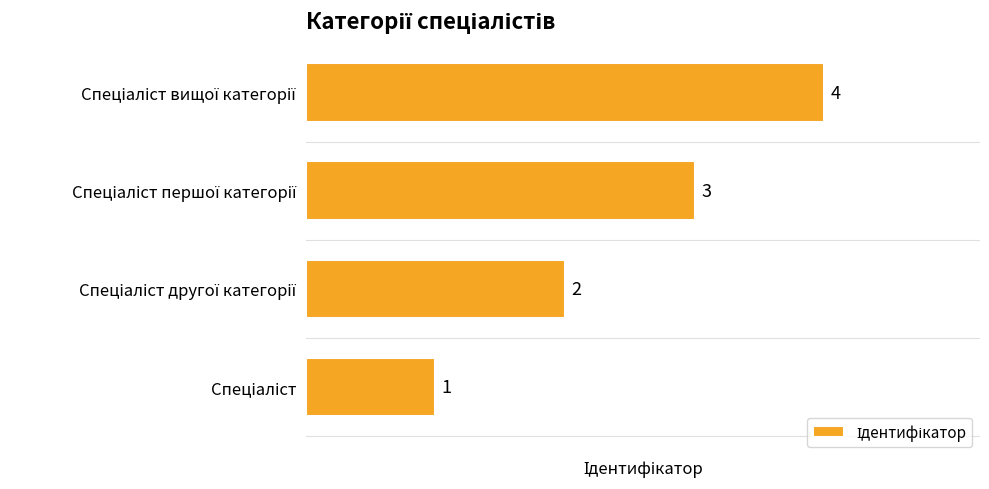

What is the maximum value shown in the chart?

4